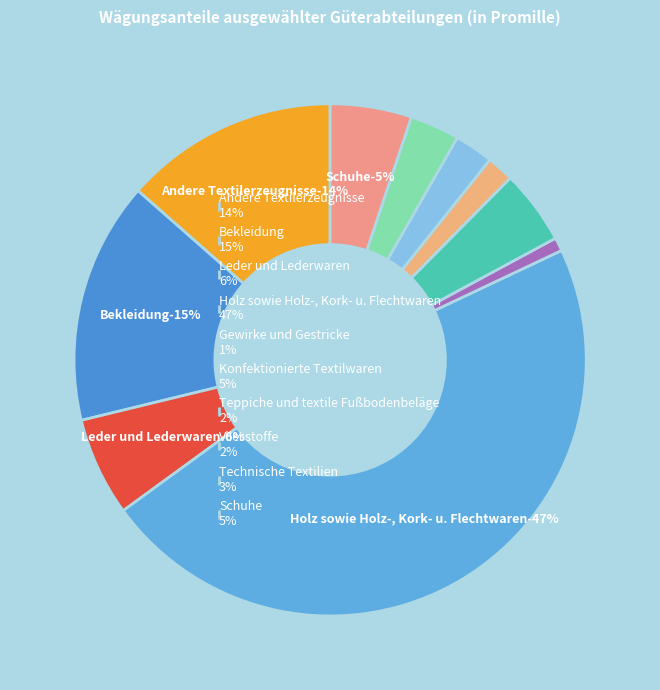

Does Schuhe account for over 50% of the chart?

No